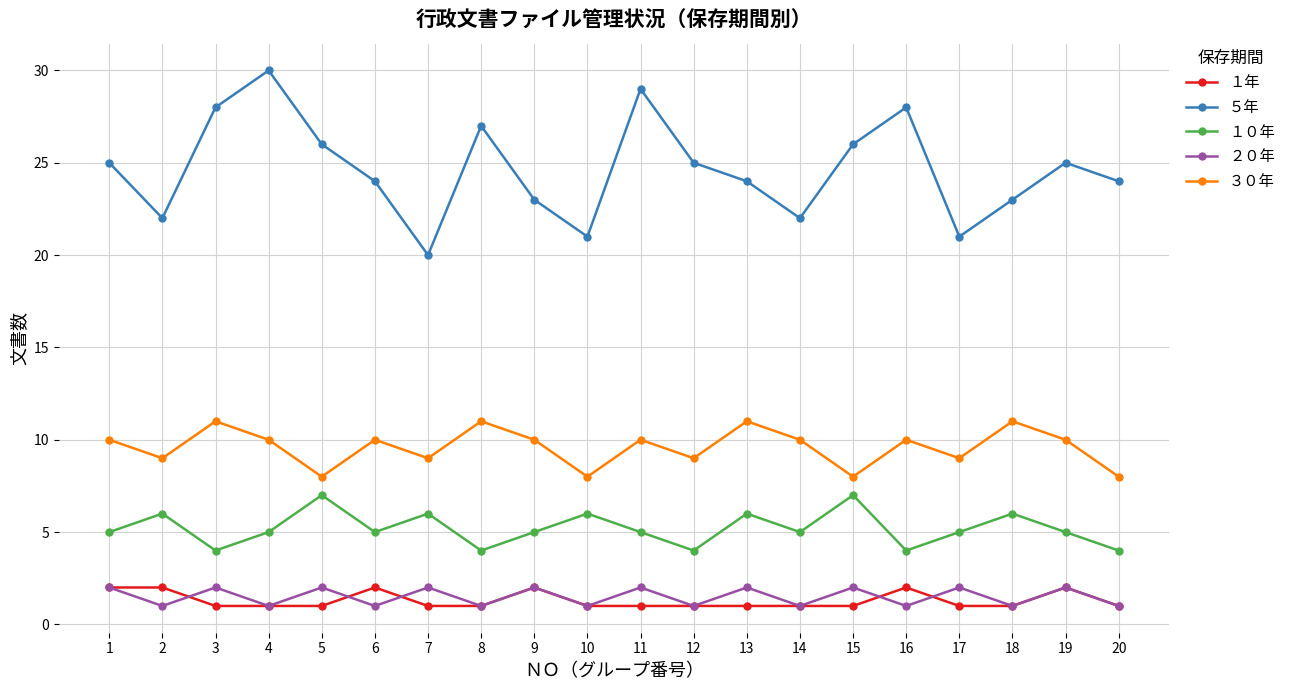

What is the maximum value shown in the chart?

30